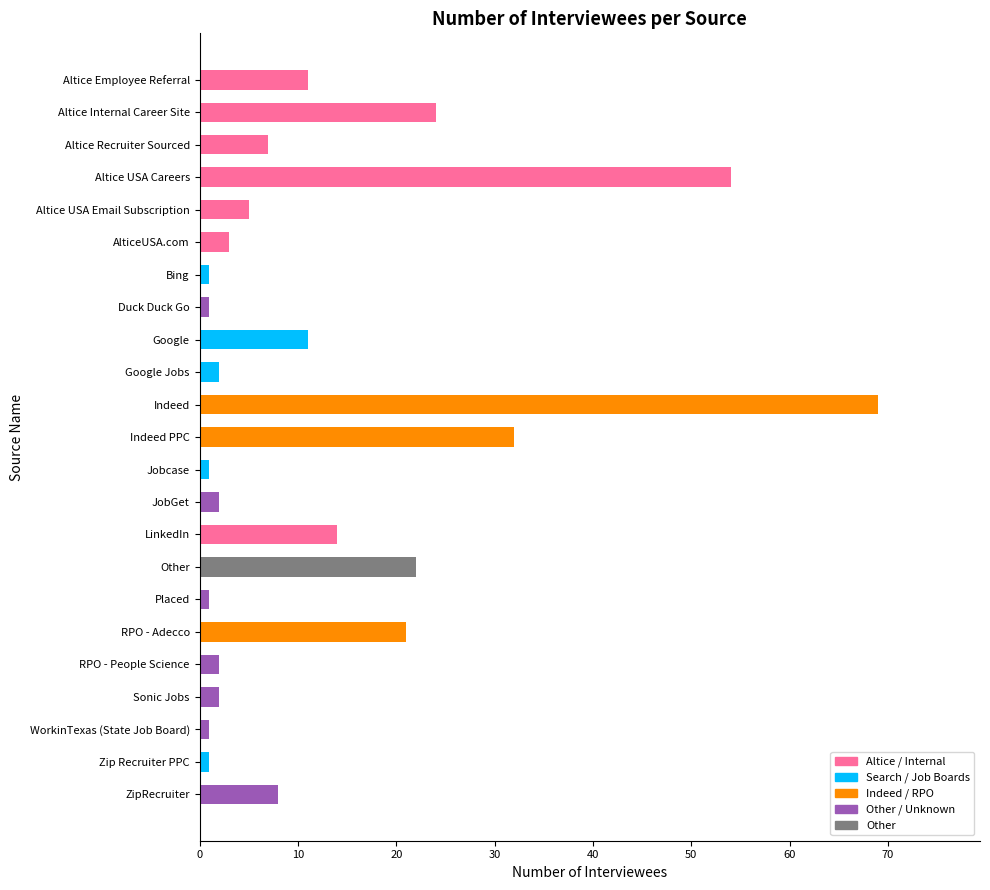

What is the change in value from Altice USA Email Subscription to RPO - People Science?

-3